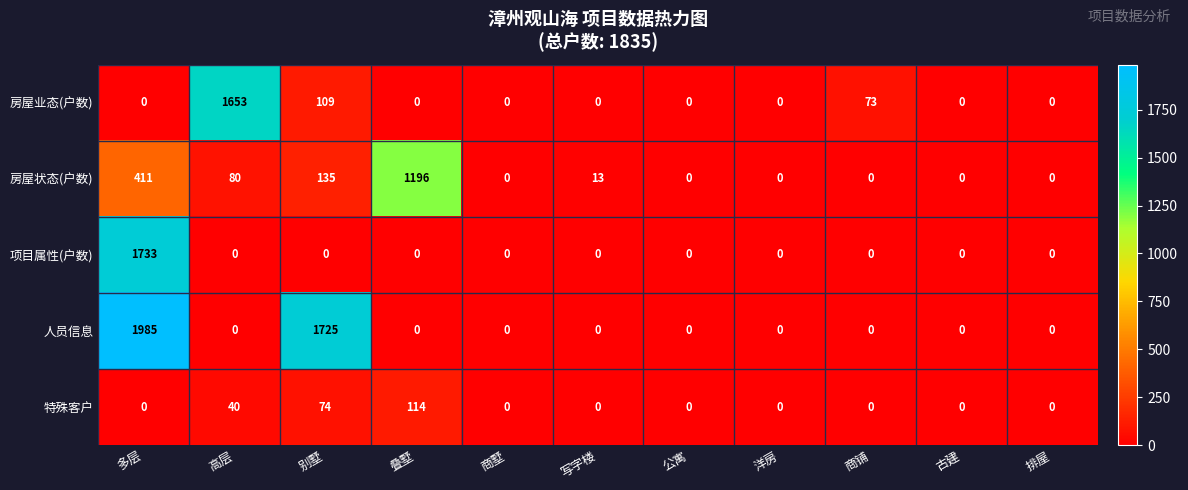

What is the difference between the 人员信息 values at 多层 and 别墅?

260